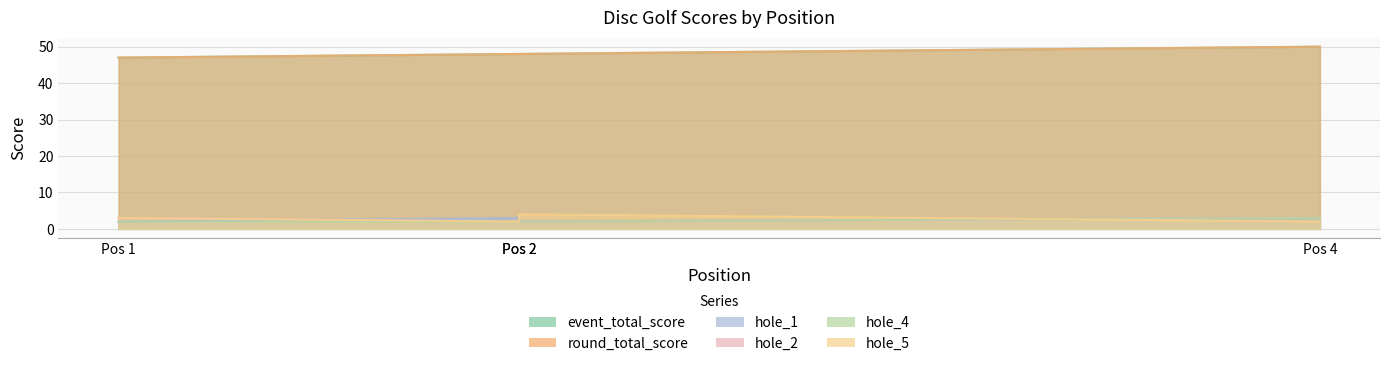

Is the value of hole_5 at Pos 1 greater than the value of hole_2 at Pos 2?

Yes